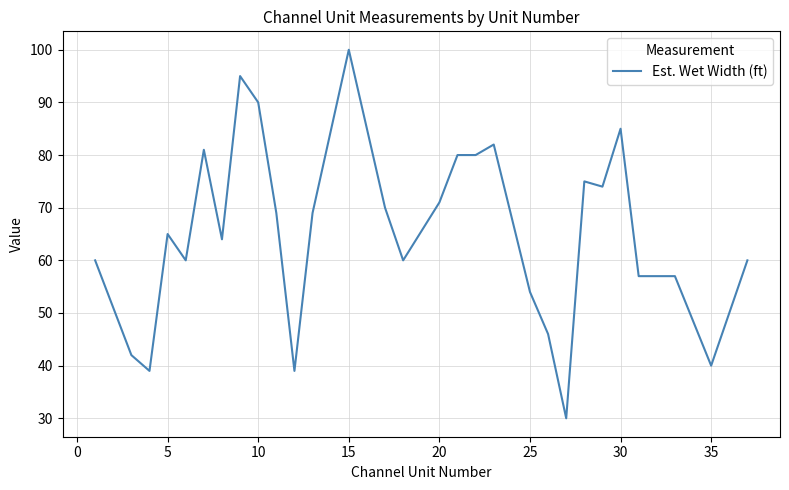

What is the maximum value shown in the chart?

100